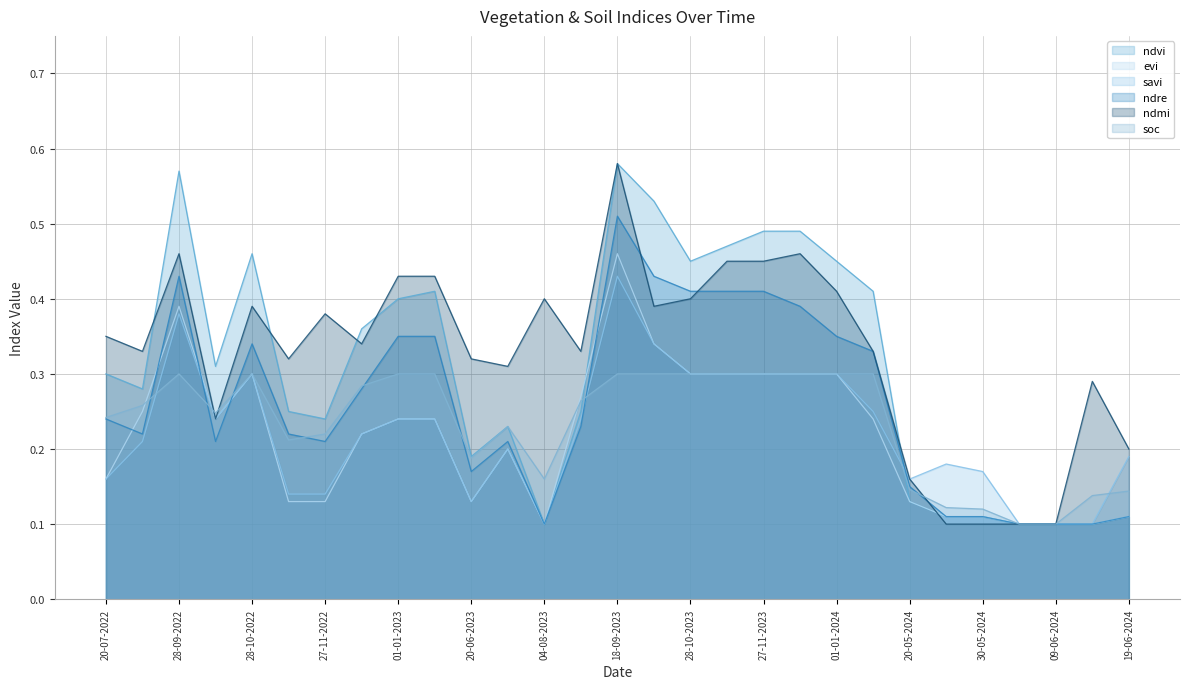

What is the difference between the highest and lowest values at 20-07-2022?

0.2